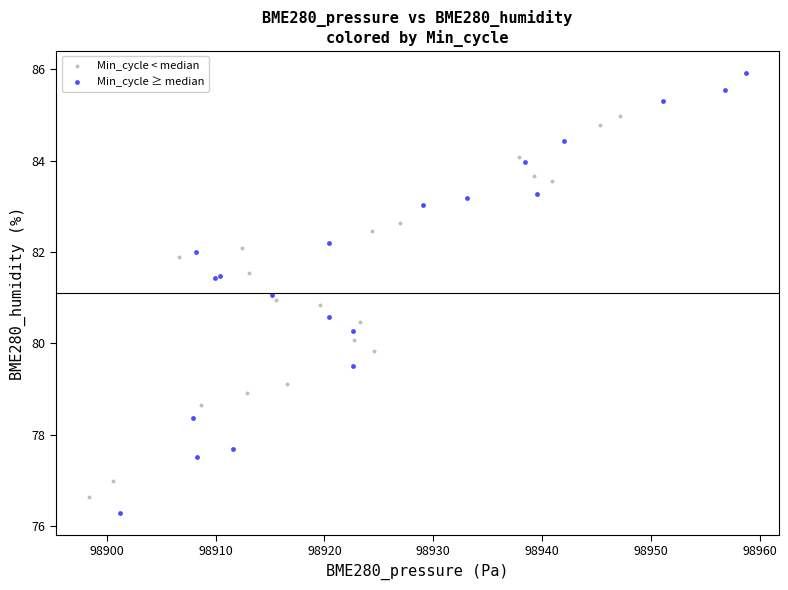

Which series reaches the maximum Y coordinate?

Min_cycle ≥ median